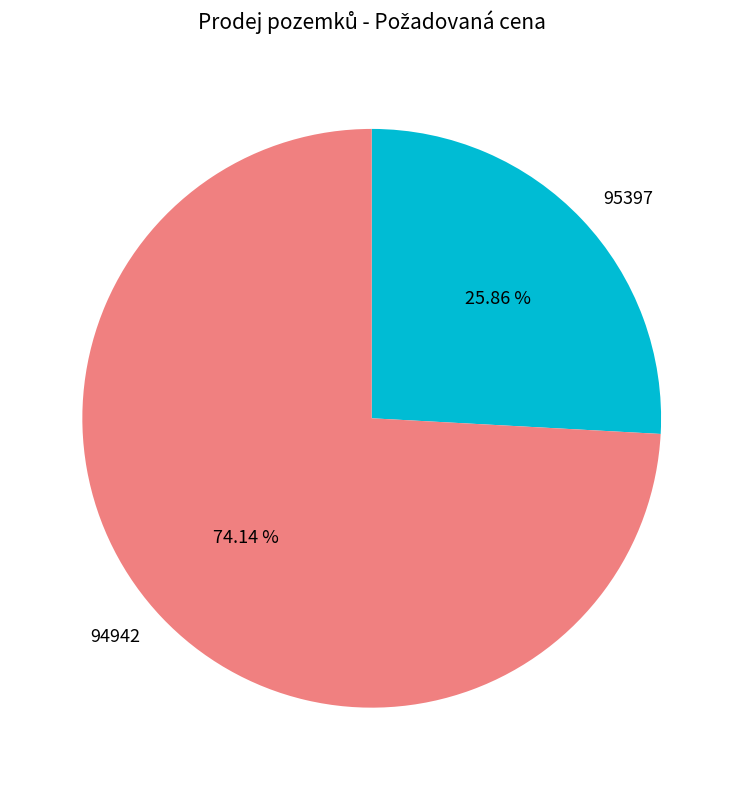

What is the smallest slice in the pie chart?

95397